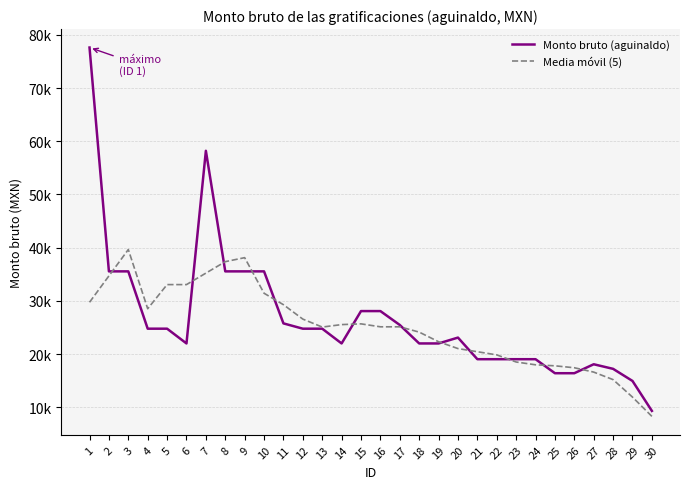

Between 2 and 24, which is larger?

2